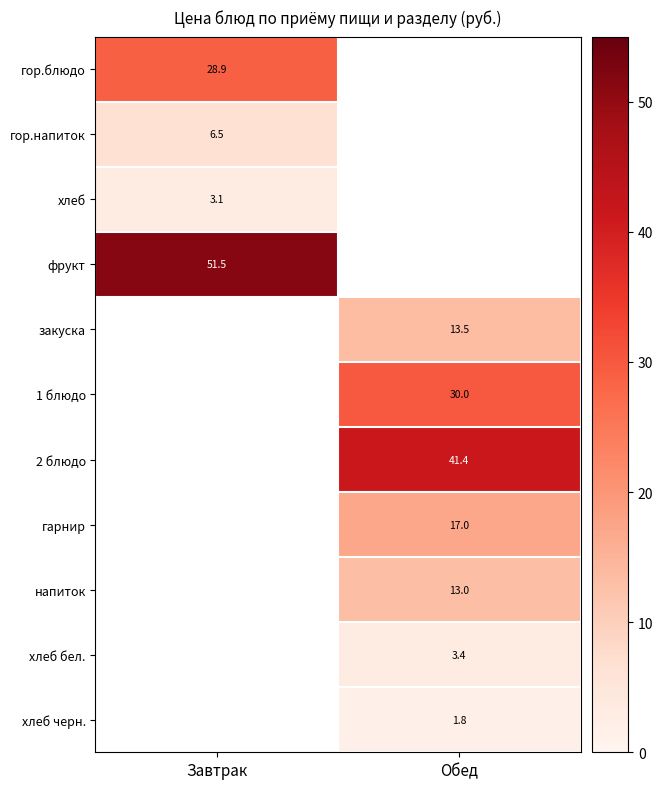

Is the value of 2 блюдо at Обед greater than the value of хлеб черн. at Обед?

Yes